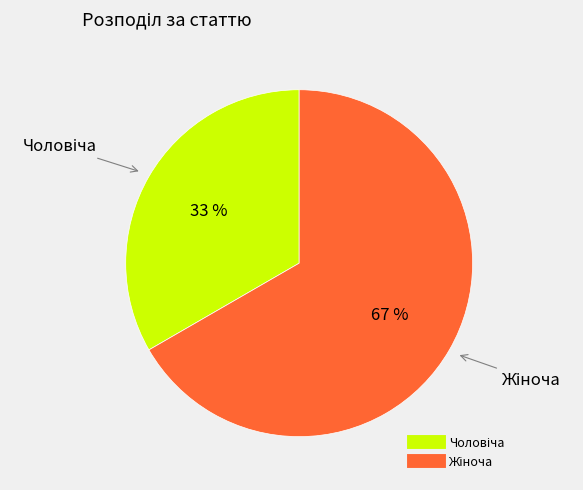

To the nearest percent, what is the average slice percentage?

50%